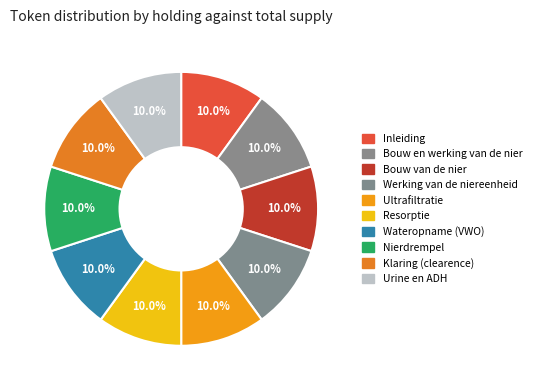

To the nearest percent, what is the combined percentage of Klaring (clearence) and Ultrafiltratie?

20%